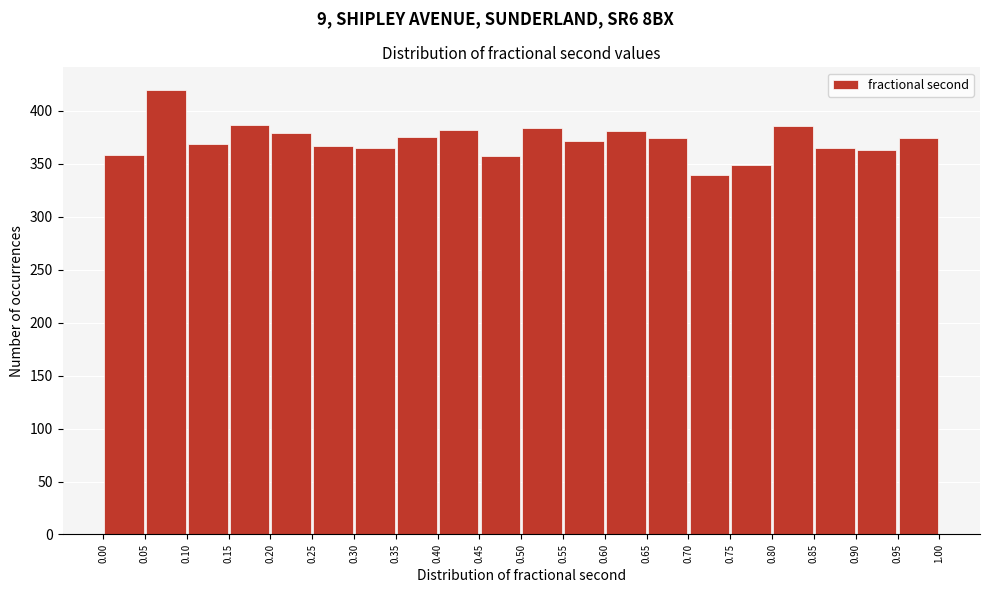

Reading left to right, transcribe this chart: for each bar, give the range it covers on the x-axis and its height. The values are not printed on the chart, so give them approximately, as read against the axis.

0.00 to 0.05: 360
0.05 to 0.10: 420
0.10 to 0.15: 370
0.15 to 0.20: 385
0.20 to 0.25: 380
0.25 to 0.30: 365
0.30 to 0.35: 365
0.35 to 0.40: 375
0.40 to 0.45: 380
0.45 to 0.50: 355
0.50 to 0.55: 385
0.55 to 0.60: 370
0.60 to 0.65: 380
0.65 to 0.70: 375
0.70 to 0.75: 340
0.75 to 0.80: 350
0.80 to 0.85: 385
0.85 to 0.90: 365
0.90 to 0.95: 365
0.95 to 1.00: 375